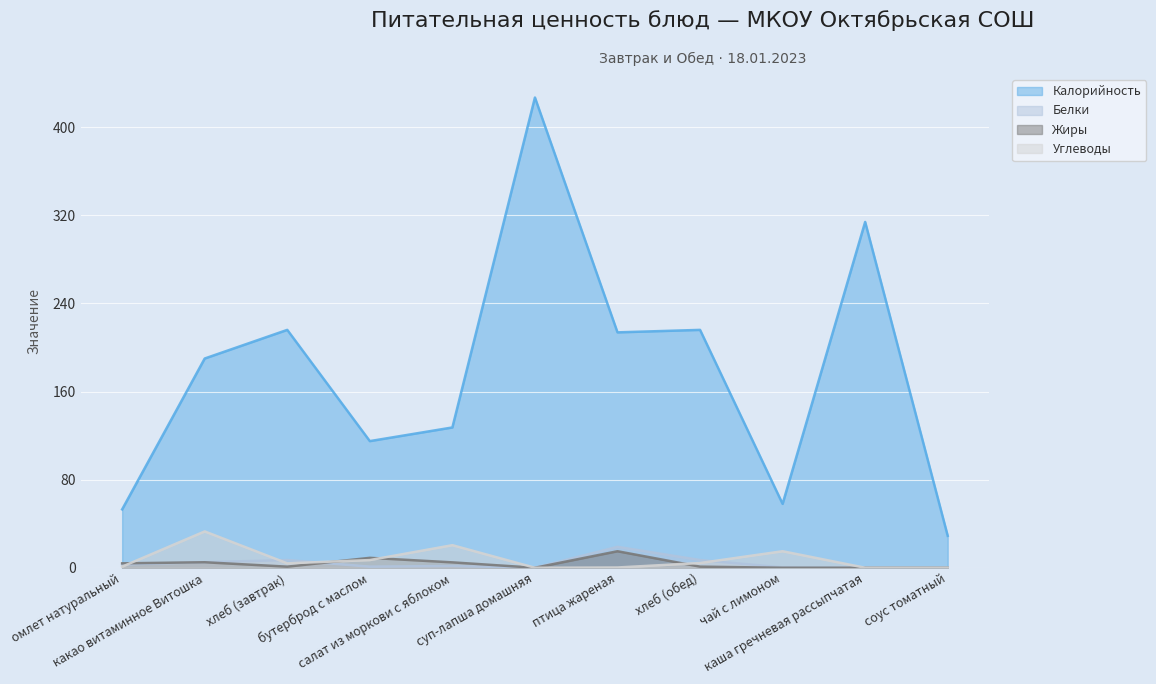

How many lines are shown in the chart?

4